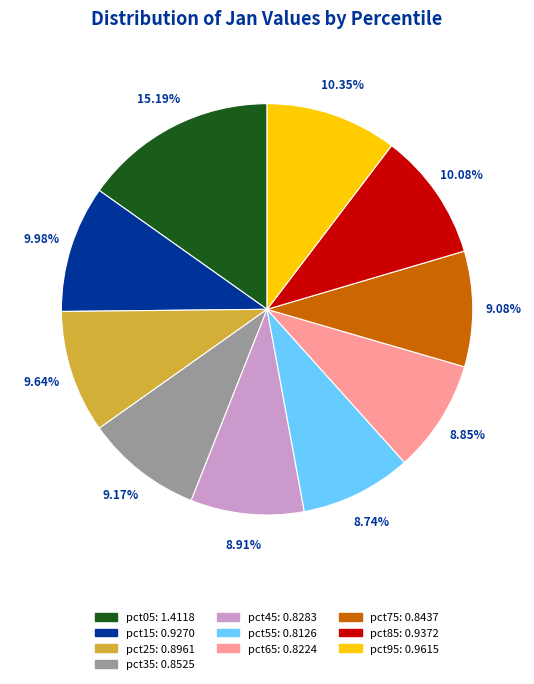

Count the number of slices in the pie.

10